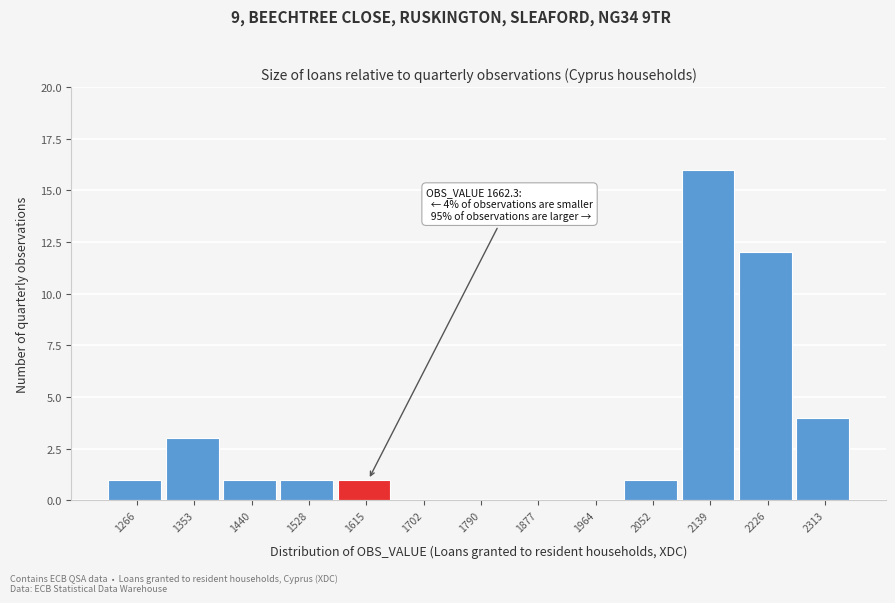

Reading left to right, extract all data points from this chart.

1266=1	1353=3	1440=1	1528=1	1615=1	1702=0	1790=0	1877=0	1964=0	2052=1	2139=16	2226=12	2313=4